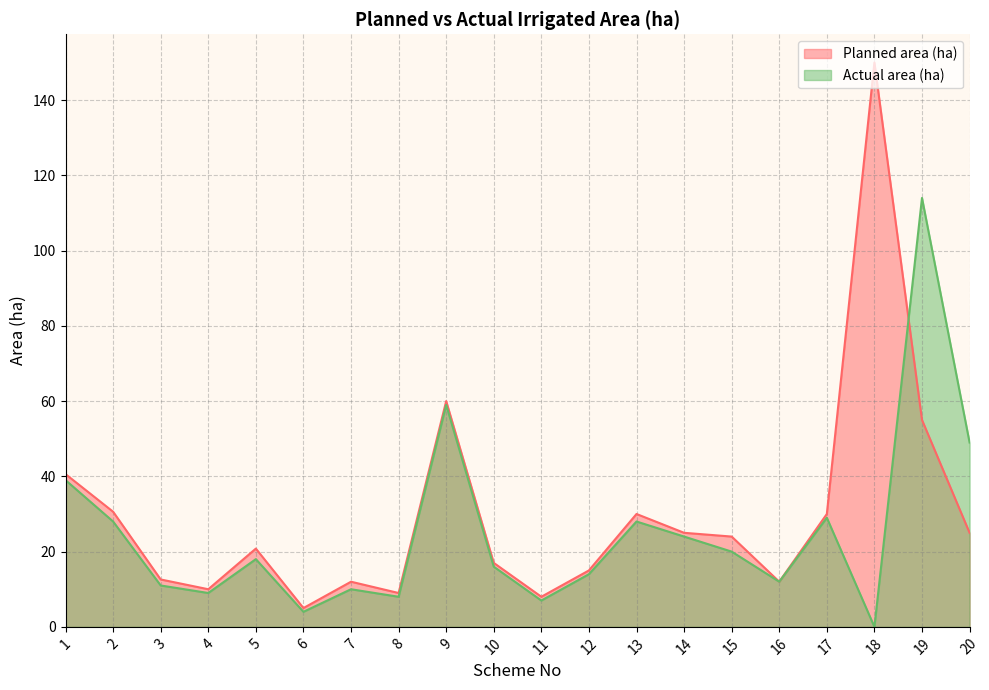

At 8, list the series in order from smallest to largest.

Actual area (ha), Planned area (ha)